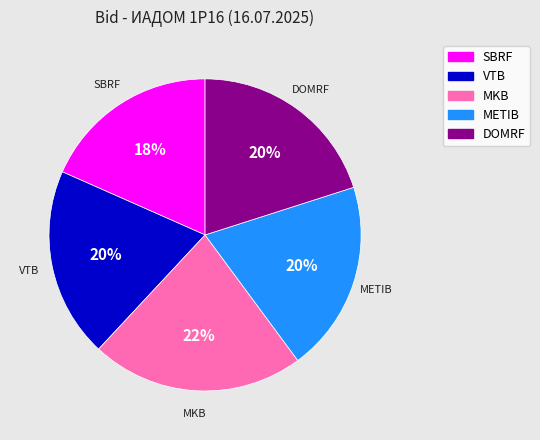

Combined, do MKB and DOMRF account for over 50%?

No